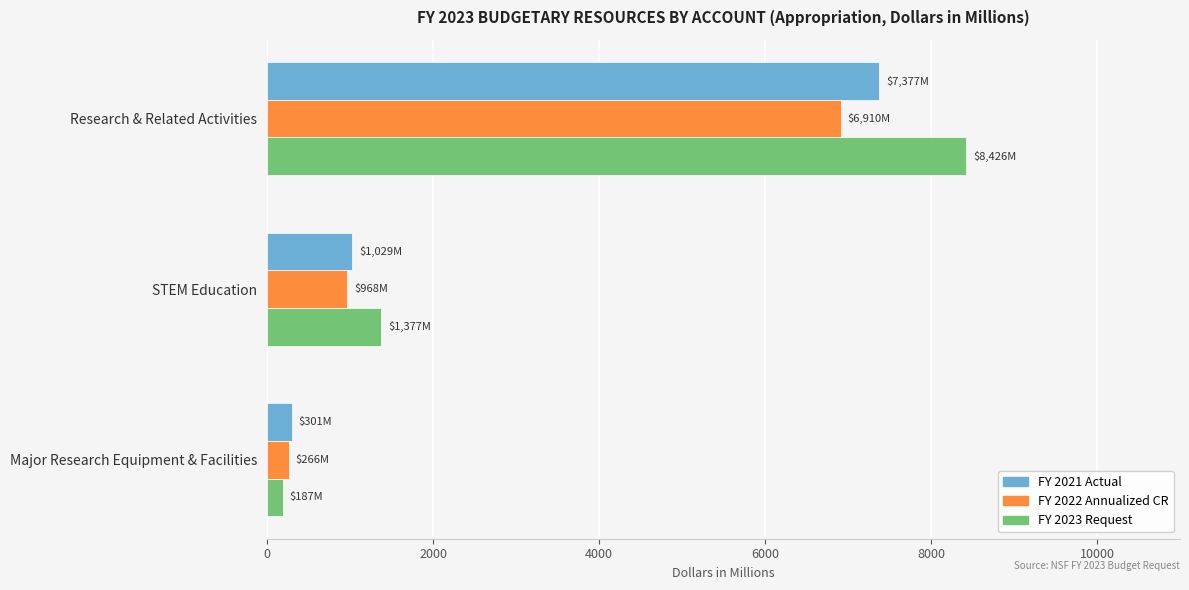

How many values in the FY 2021 Actual series are below 1029?

1